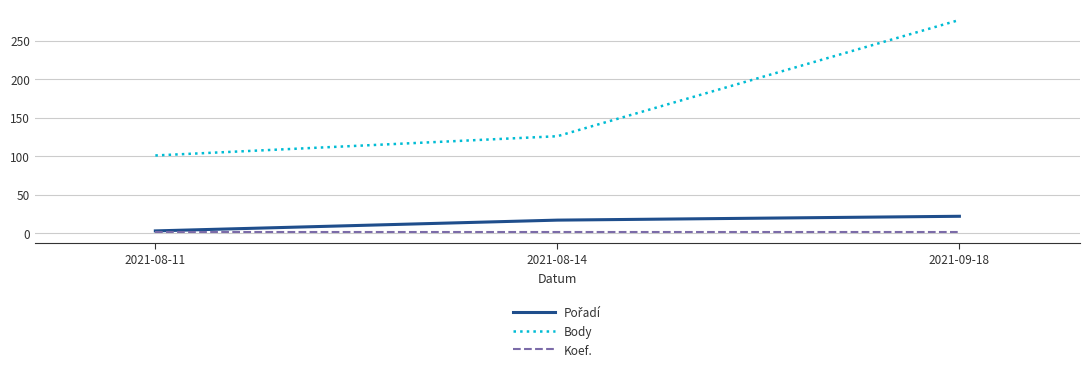

True or false: Body has a value of 126 at 2021-08-14.

True